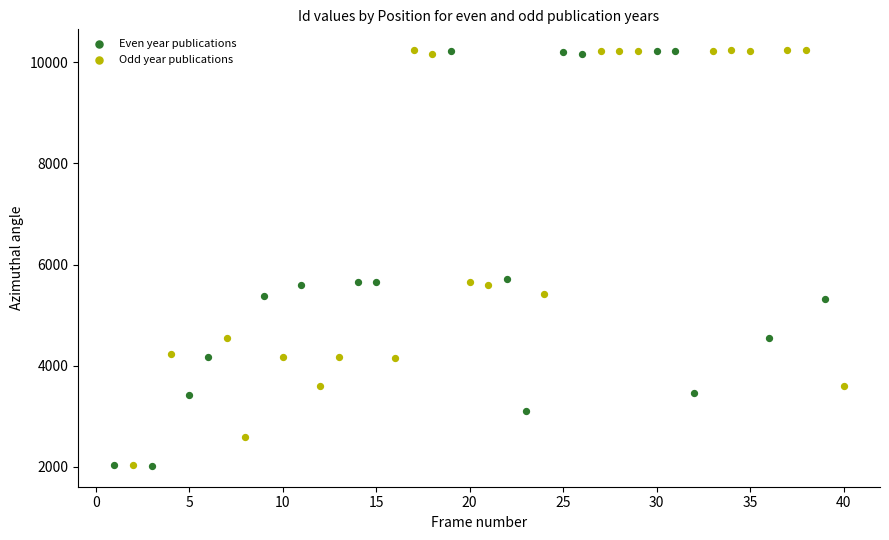

What are all the series names shown in the legend?

Even year publications, Odd year publications